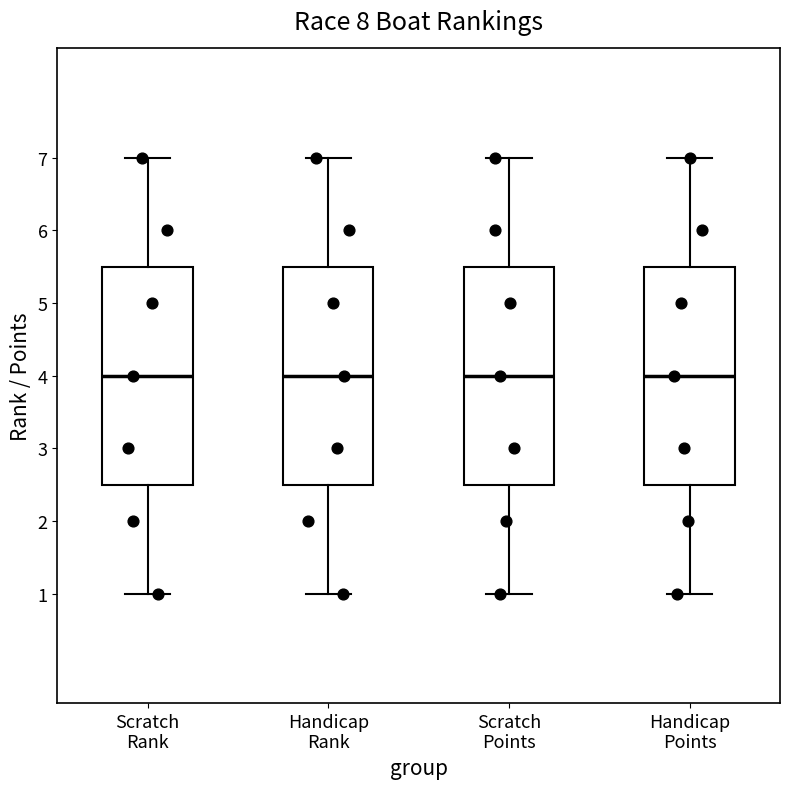

Reading left to right, read every box against the y-axis: the position of its median line, the range the box covers, and the ends of its whiskers. The values are not printed on the chart, so give them approximately, as read against the axis.

Scratch Rank: median 4.0, box 2.5 to 5.5, whiskers 1.0 to 7.0
Handicap Rank: median 4.0, box 2.5 to 5.5, whiskers 1.0 to 7.0
Scratch Points: median 4.0, box 2.5 to 5.5, whiskers 1.0 to 7.0
Handicap Points: median 4.0, box 2.5 to 5.5, whiskers 1.0 to 7.0